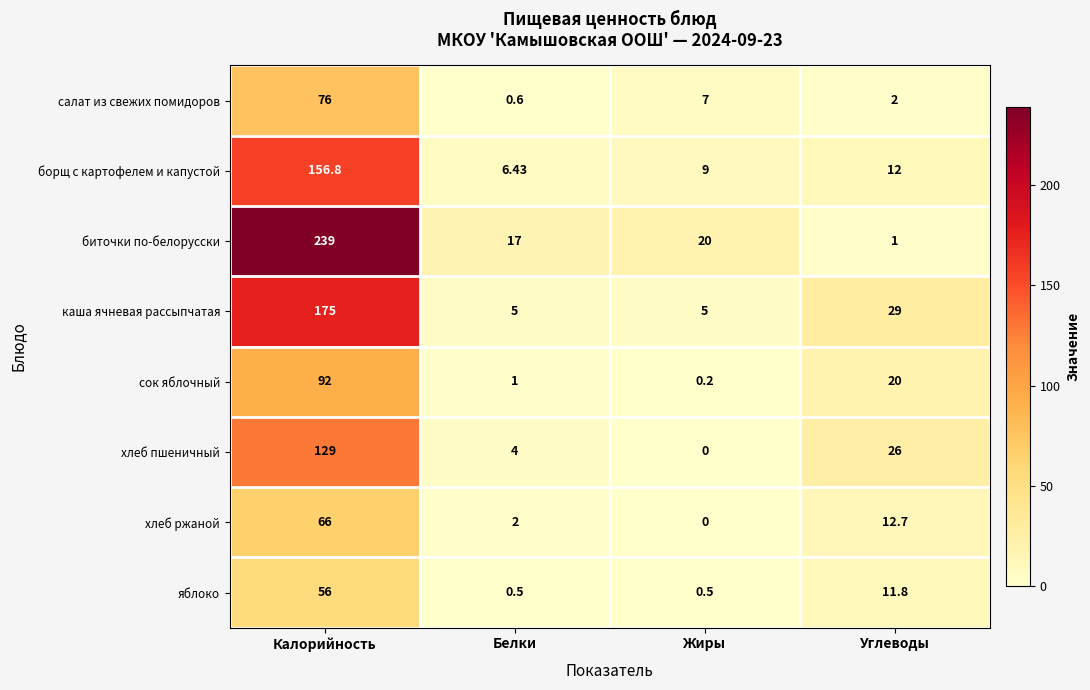

At Белки, list the series in order from smallest to largest.

яблоко, салат из свежих помидоров, сок яблочный, хлеб ржаной, хлеб пшеничный, каша ячневая рассыпчатая, борщ с картофелем и капустой, биточки по-белорусски